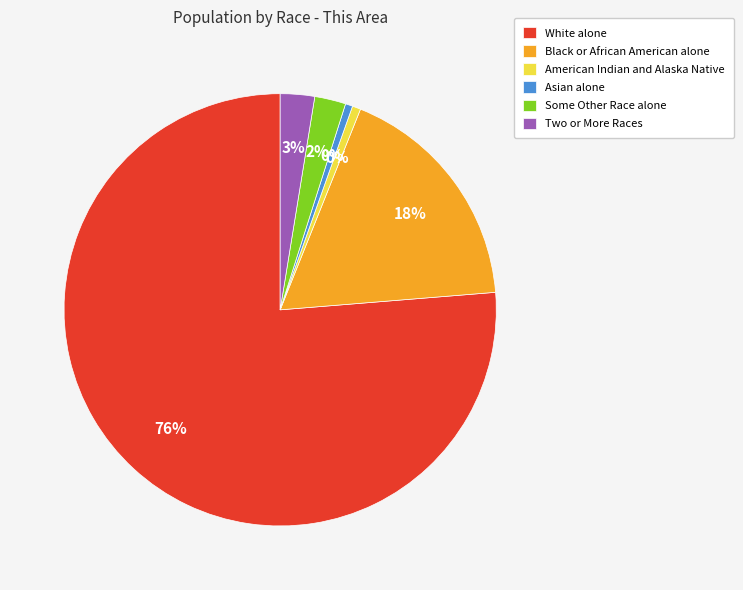

To the nearest percent, what is the combined percentage of Some Other Race alone and White alone?

79%